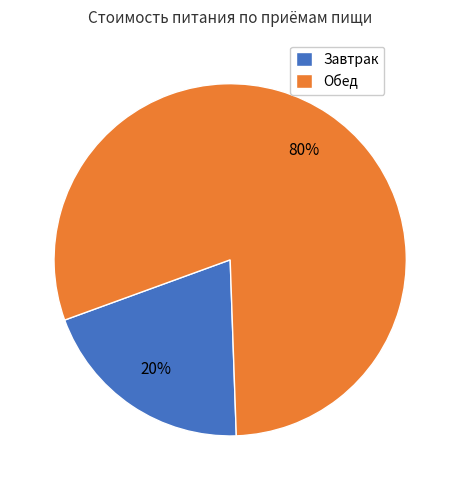

Which slice is the largest?

Обед